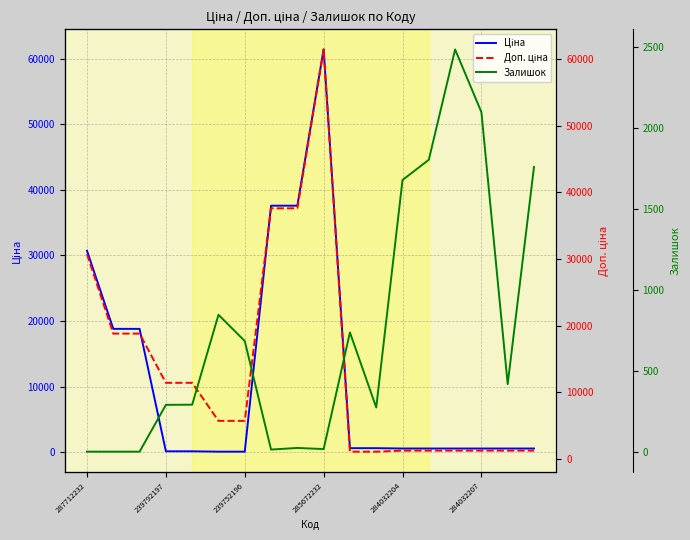

List the series in order of their peak value, lowest first.

Залишок, Ціна, Доп. ціна